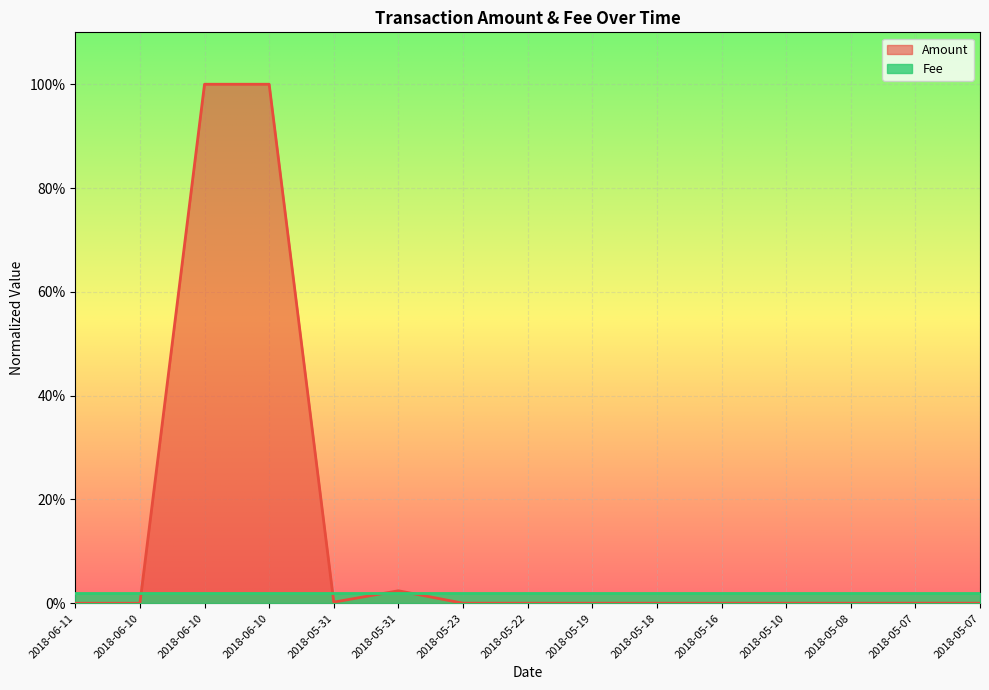

What is the label of the 6th point from the left?

2018-05-31